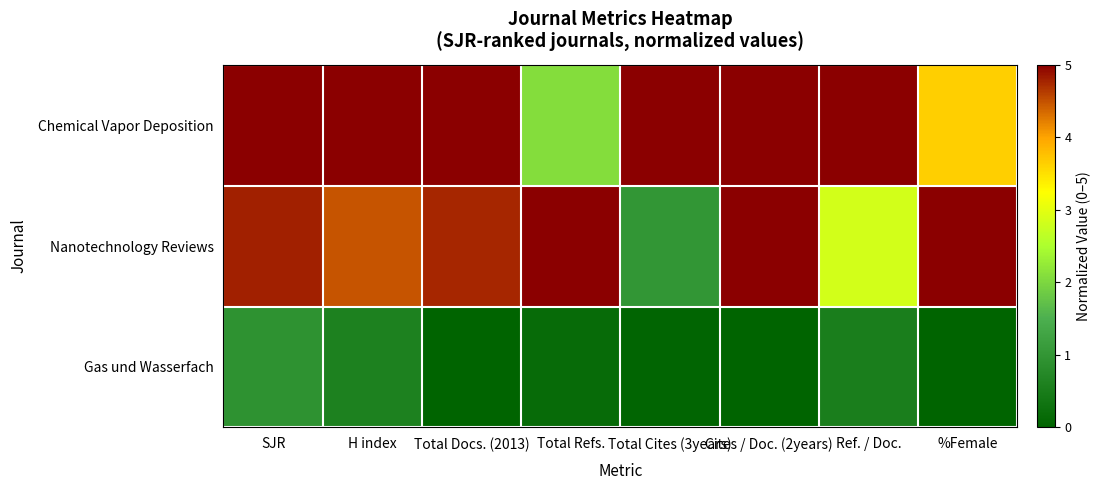

Which series changed the most between Total Cites (3years) and Ref. / Doc.?

Nanotechnology Reviews